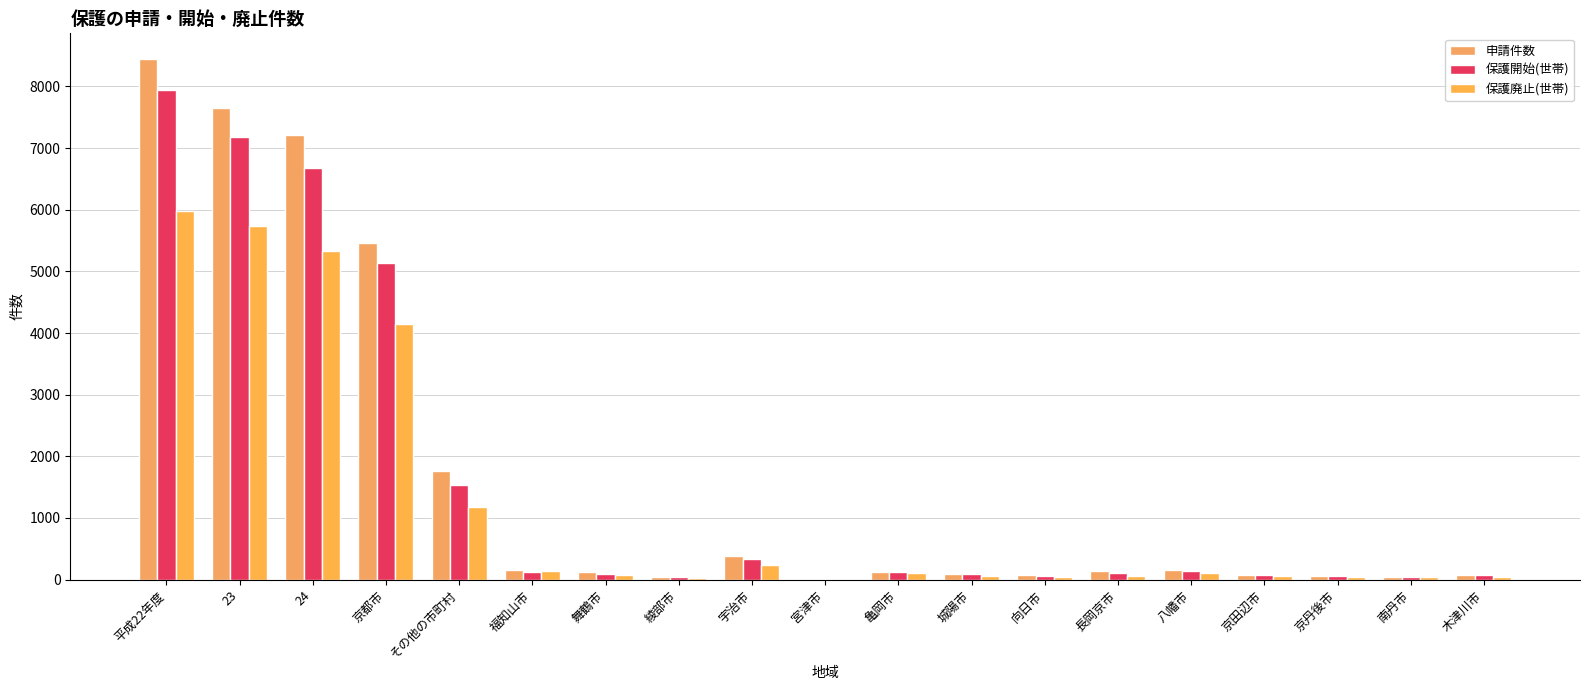

What is the label of the 9th bar from the right?

亀岡市